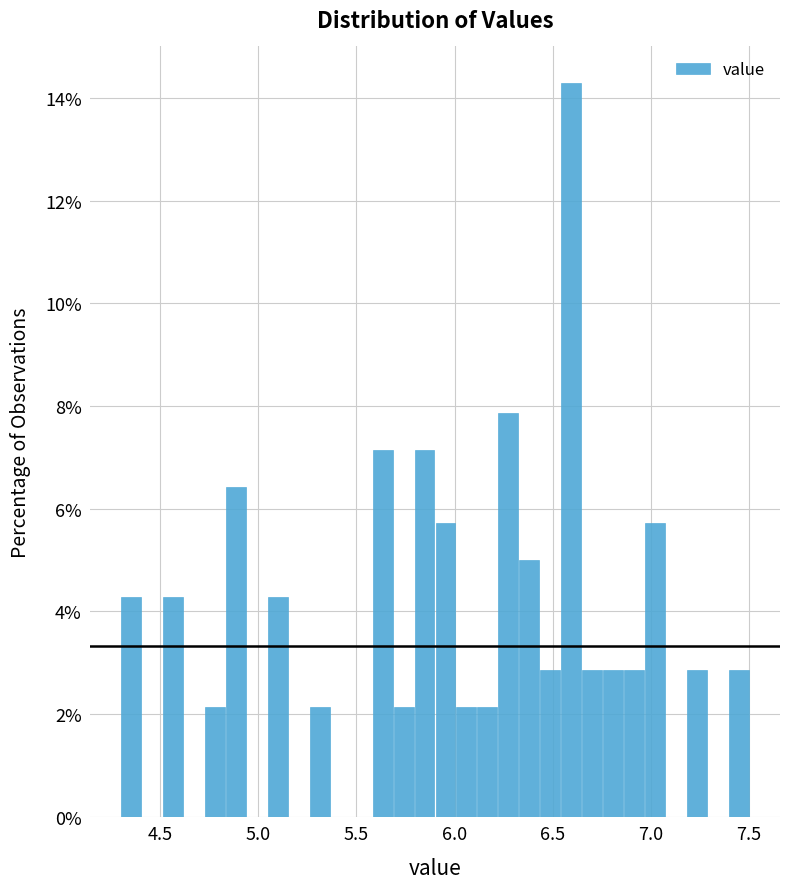

Around what value on the x-axis is the tallest bar? Give the approximate position of its centre, as read against the axis.

6.60